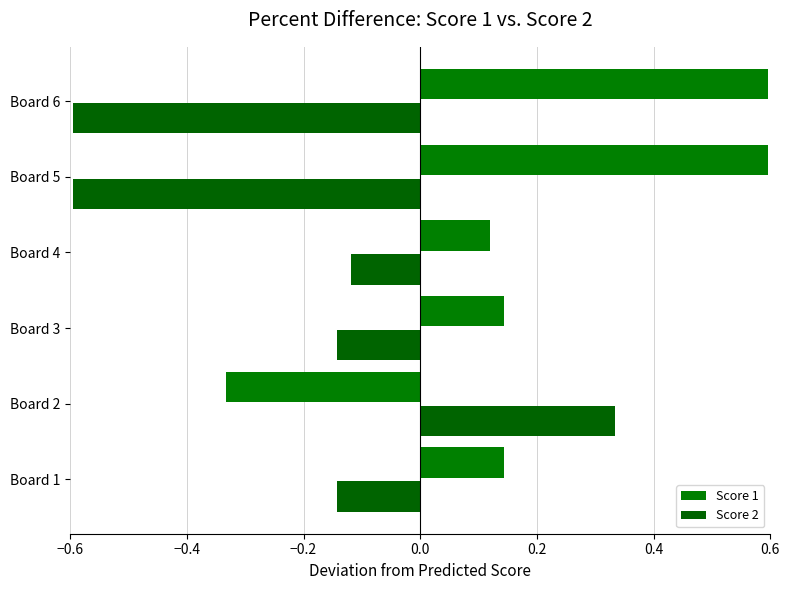

What position from the left is 0.0?

4